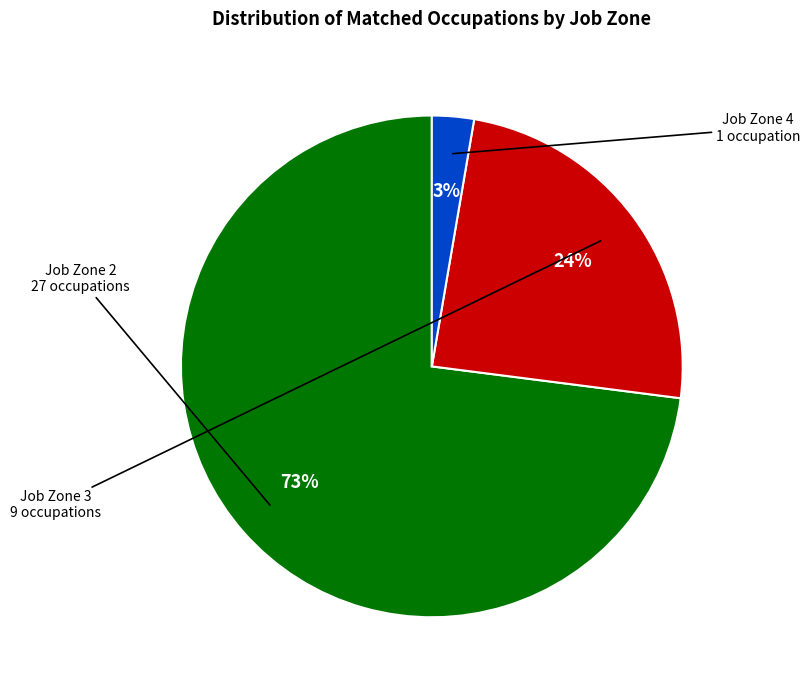

How many segments does this pie chart have?

3